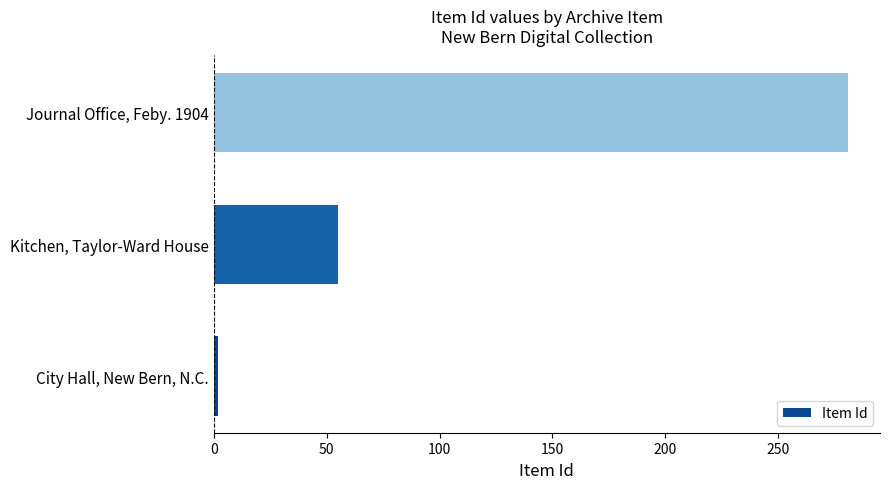

Rank the categories by value from highest to lowest.

Journal Office, Feby. 1904, Kitchen, Taylor-Ward House, City Hall, New Bern, N.C.